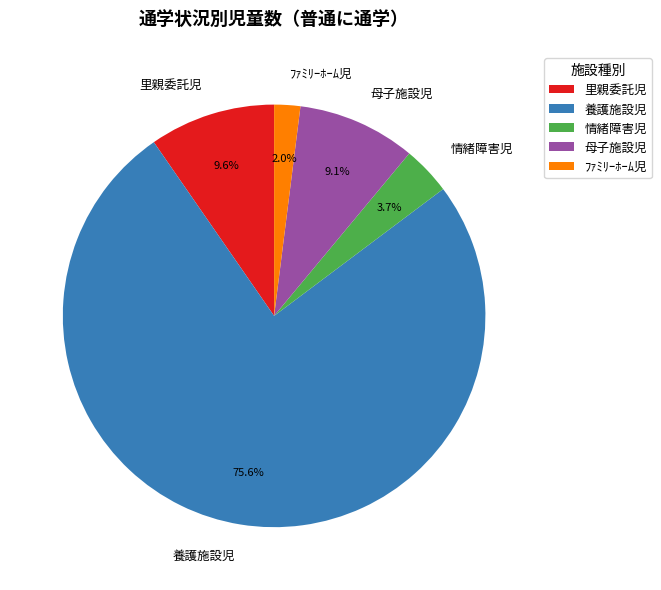

What is the largest slice in the pie chart?

養護施設児